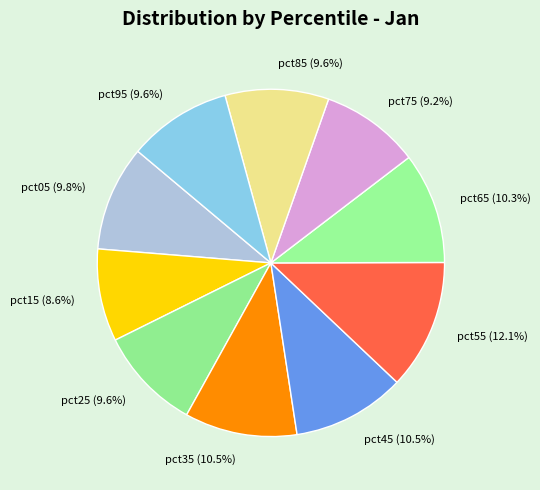

Between pct85 (9.6%) and pct35 (10.5%), which is larger?

pct35 (10.5%)